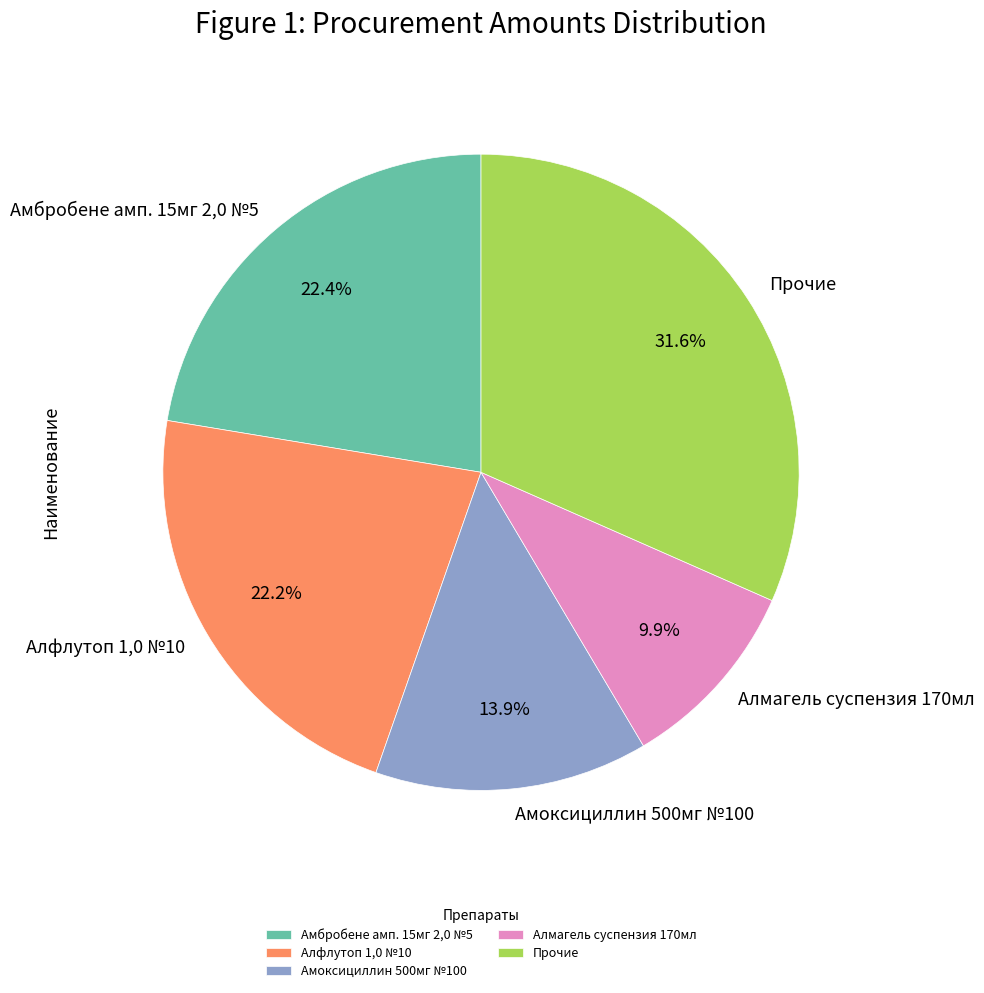

Does any single category account for the majority?

No